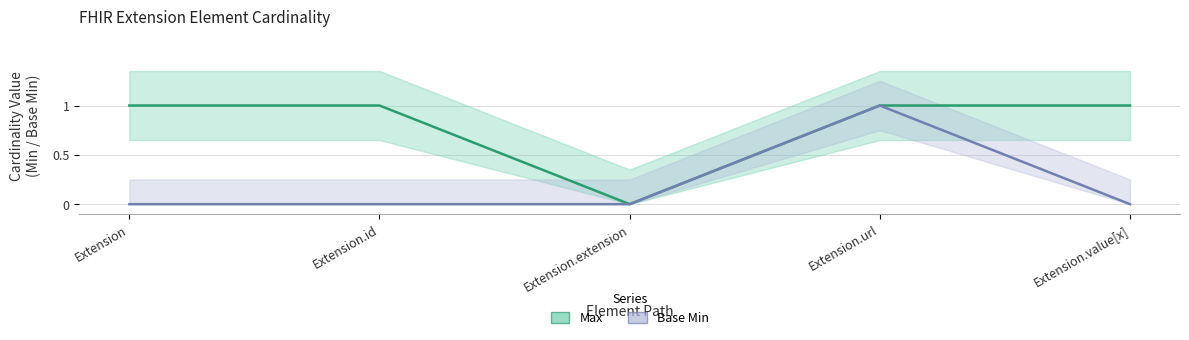

Reading right to left, list all the values displayed in this chart.

Max: 1	1	0	1	1
Base Min: 0	1	0	0	0